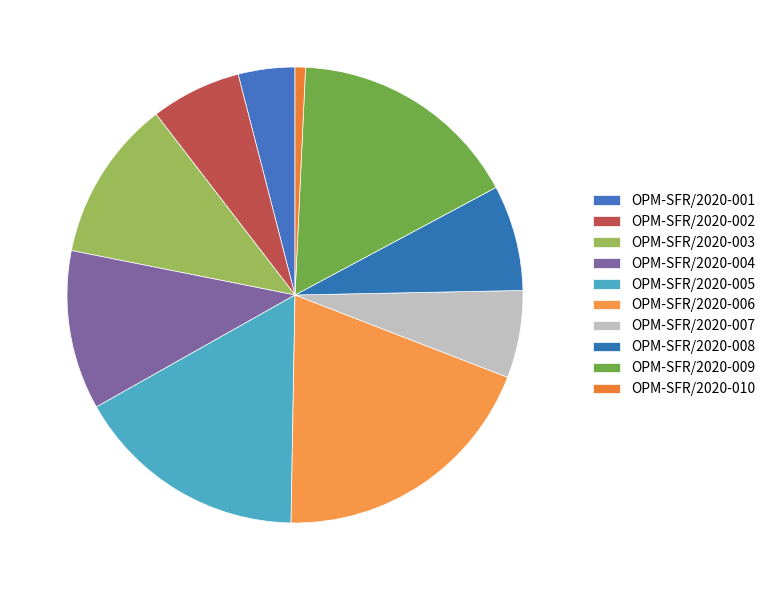

What is the change in value from OPM-SFR/2020-002 to OPM-SFR/2020-010?

-718299.6